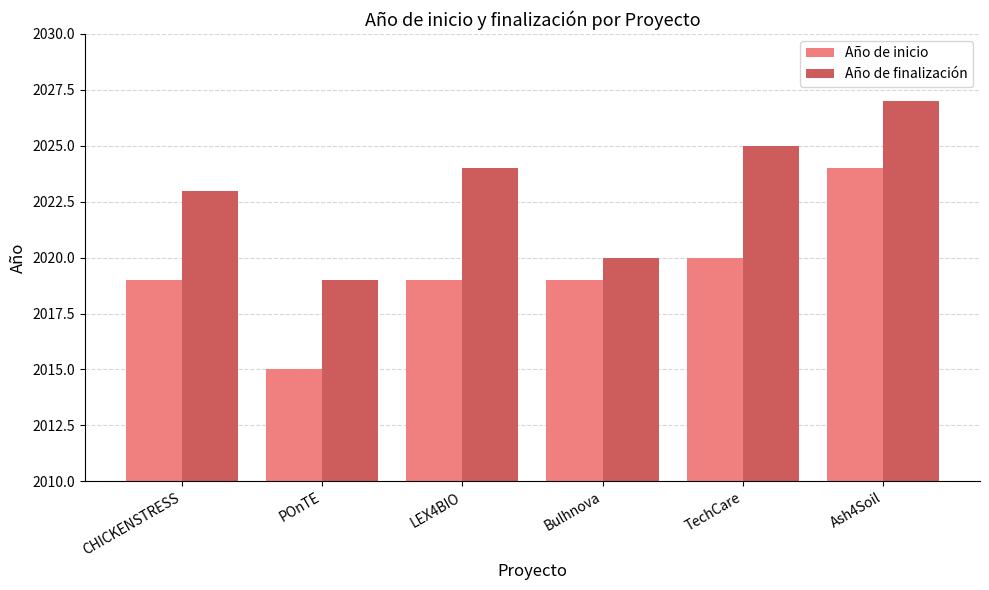

What is the approximate value of Año de finalización at Ash4Soil?

2027